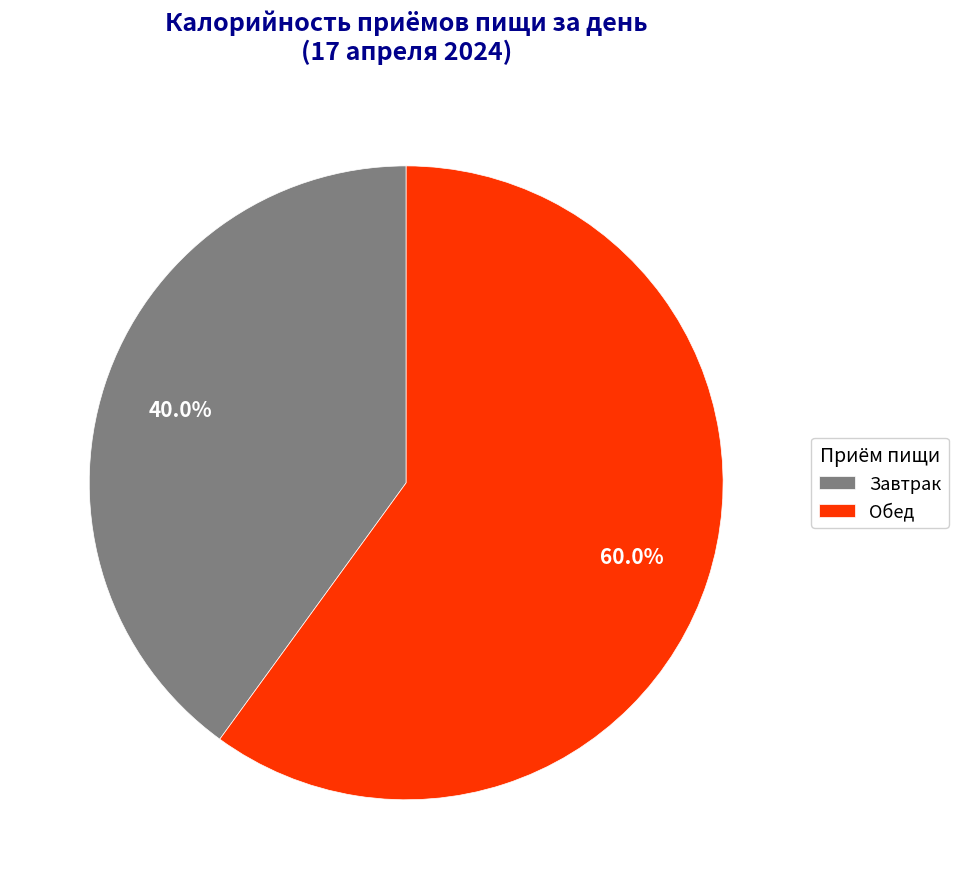

Is there any slice that represents more than half of the pie?

Yes